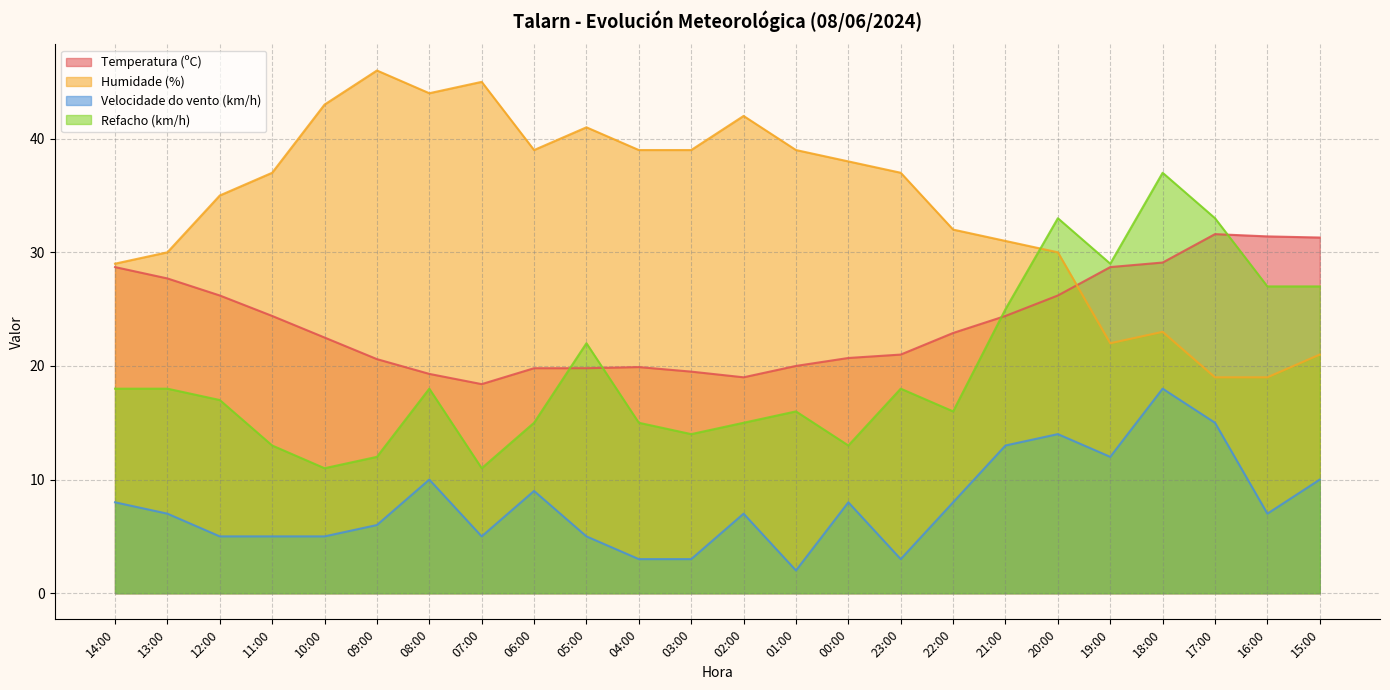

Which series ends up on top after the final intersection of Humidade (%) and Refacho (km/h)?

Refacho (km/h)